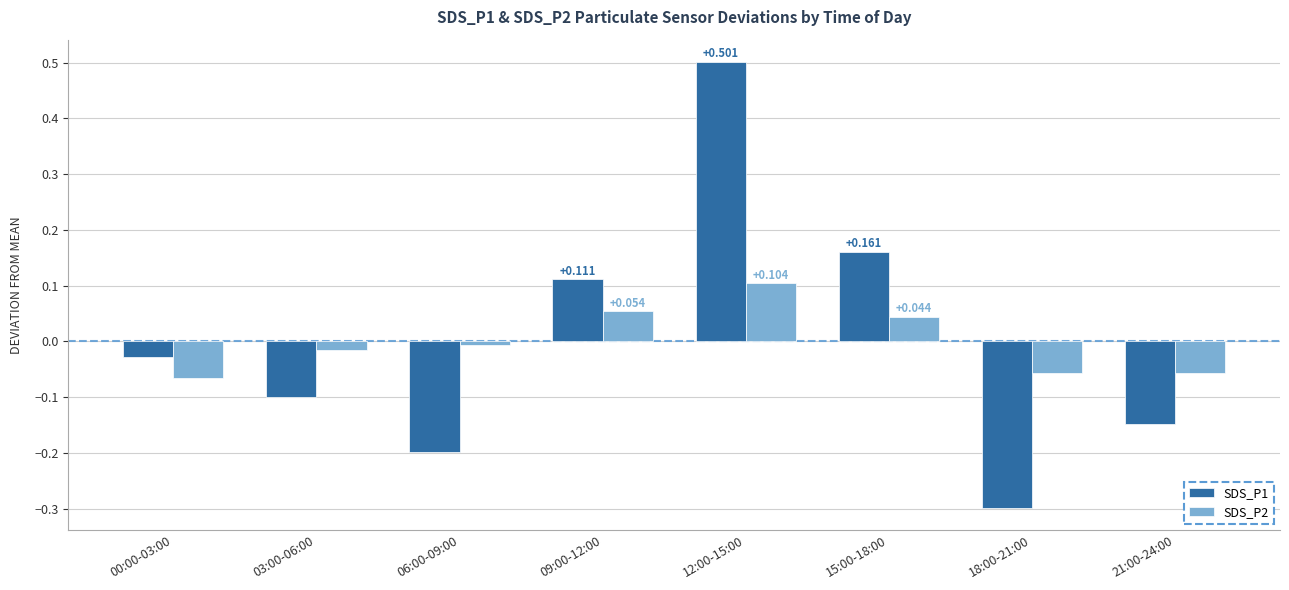

How many bars are there in total?

16